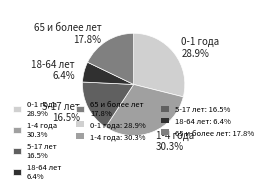

Rank the categories by value from highest to lowest.

1-4 года, 0-1 года, 65 и более лет, 5-17 лет, 18-64 лет